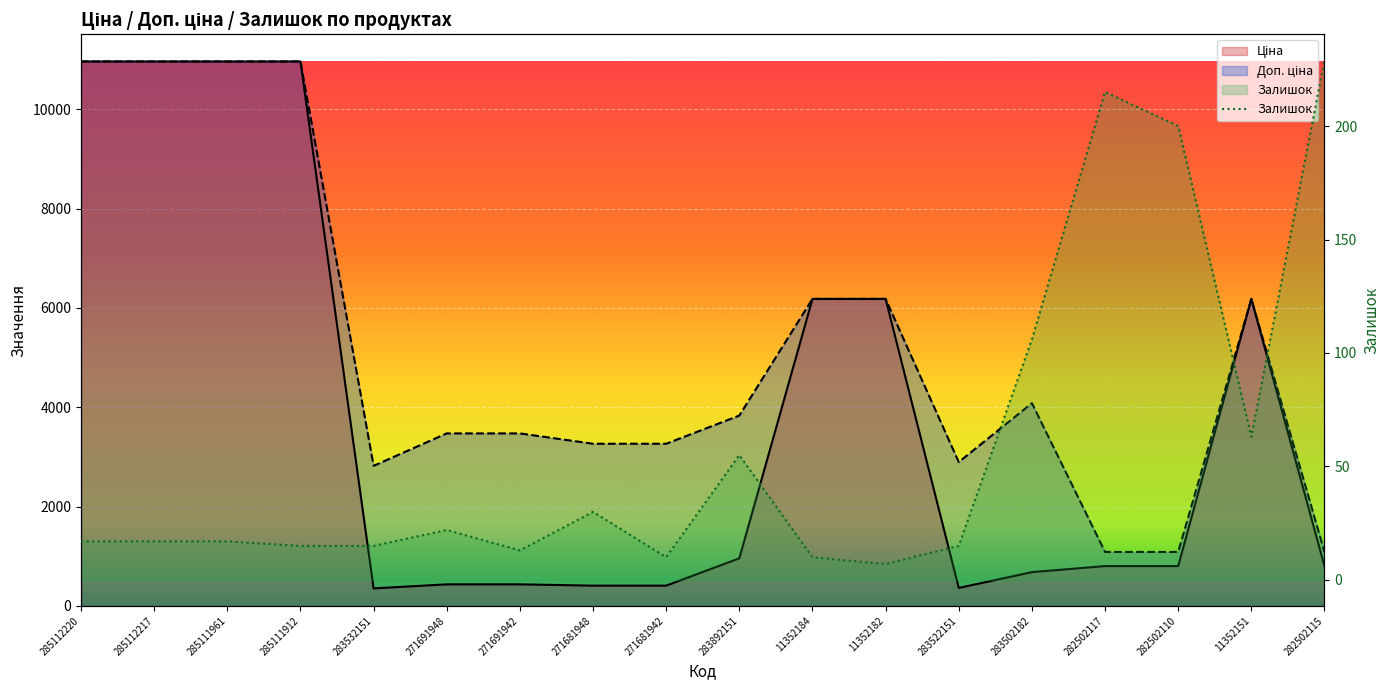

What is the value of the Залишок point at the 6th from the left?

22.0